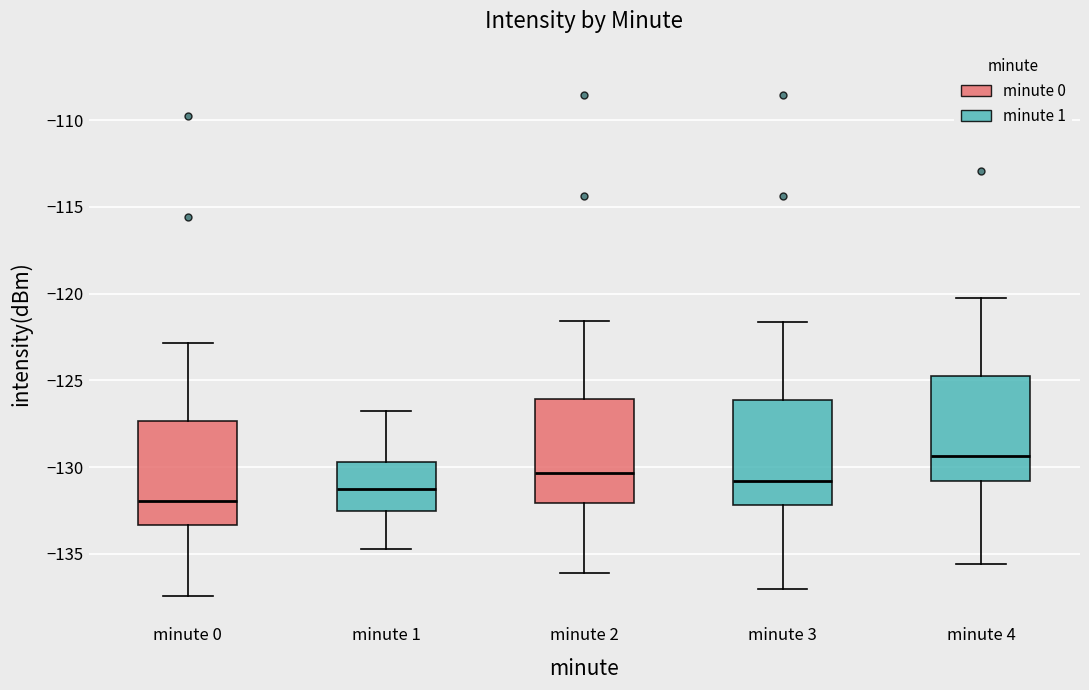

Reading left to right, read every box against the y-axis: the position of its median line, the range the box covers, and the ends of its whiskers. The values are not printed on the chart, so give them approximately, as read against the axis.

minute 0: median -132.0, box -133.5 to -127.5, whiskers -137.5 to -123.0
minute 1: median -131.0, box -132.5 to -129.5, whiskers -134.5 to -126.5
minute 2: median -130.5, box -132.0 to -126.0, whiskers -136.0 to -121.5
minute 3: median -131.0, box -132.0 to -126.0, whiskers -137.0 to -121.5
minute 4: median -129.5, box -131.0 to -124.5, whiskers -135.5 to -120.0